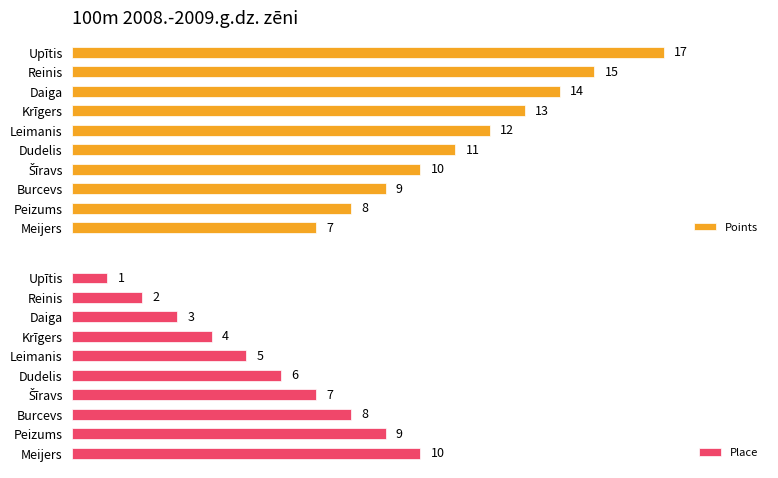

Where is Points nearest to the value 12?

Leimanis